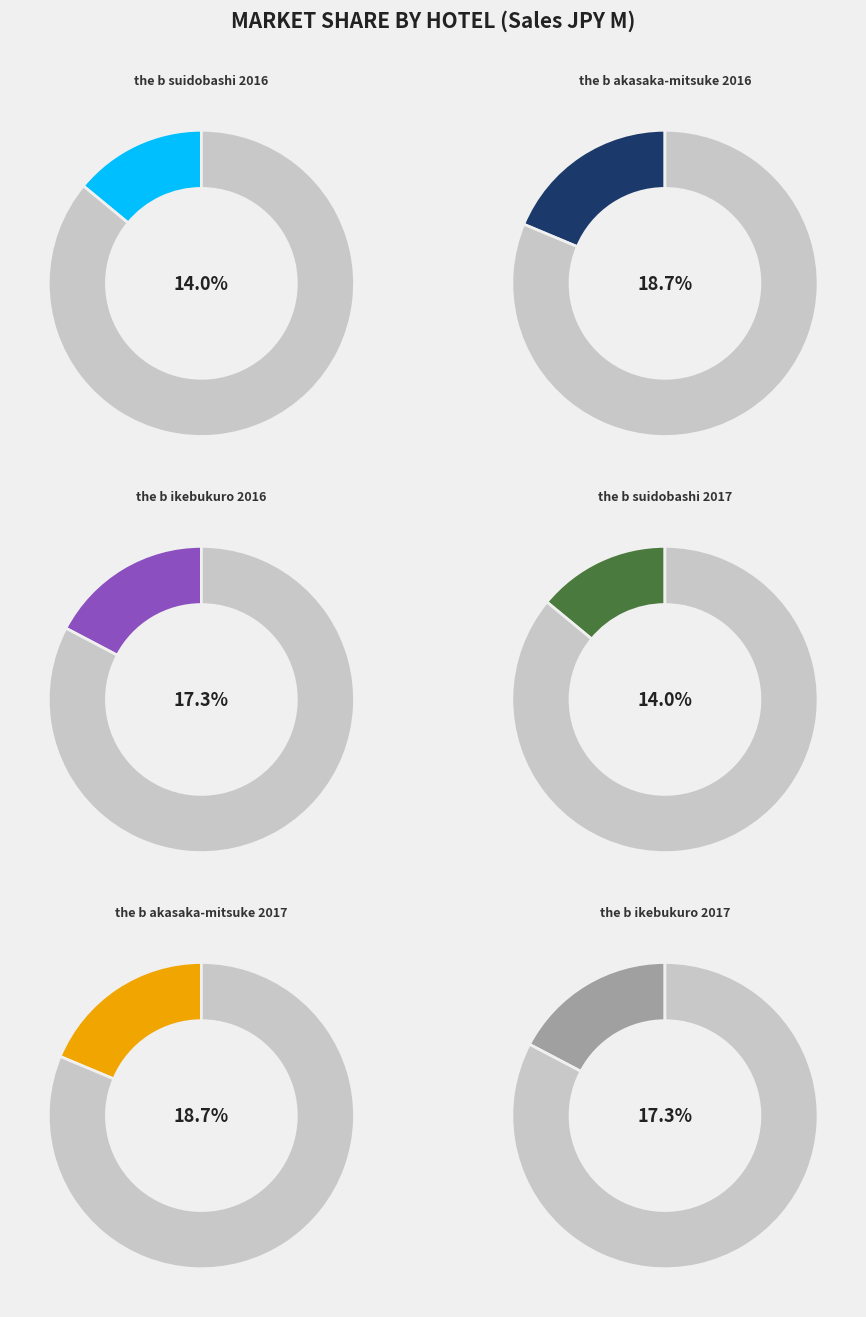

What is the smallest slice in the pie chart?

the b suidobashi 2016